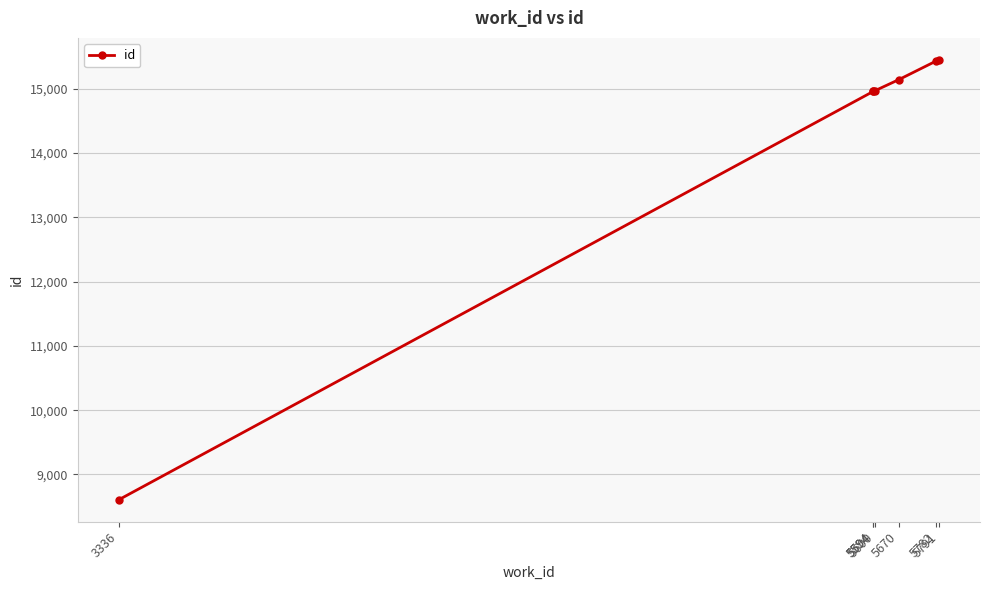

Which category has the highest value across all series?

5791